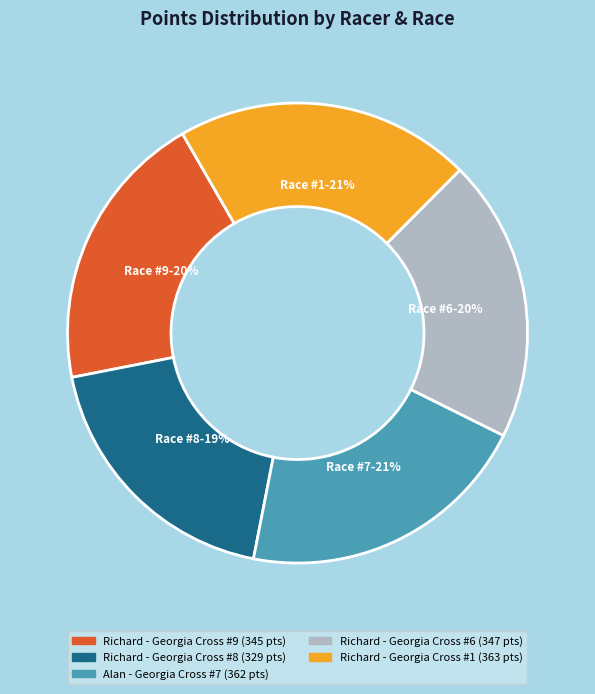

To the nearest percent, what is the combined percentage of Richard - Georgia Cross #8 and Richard - Georgia Cross #6?

39%